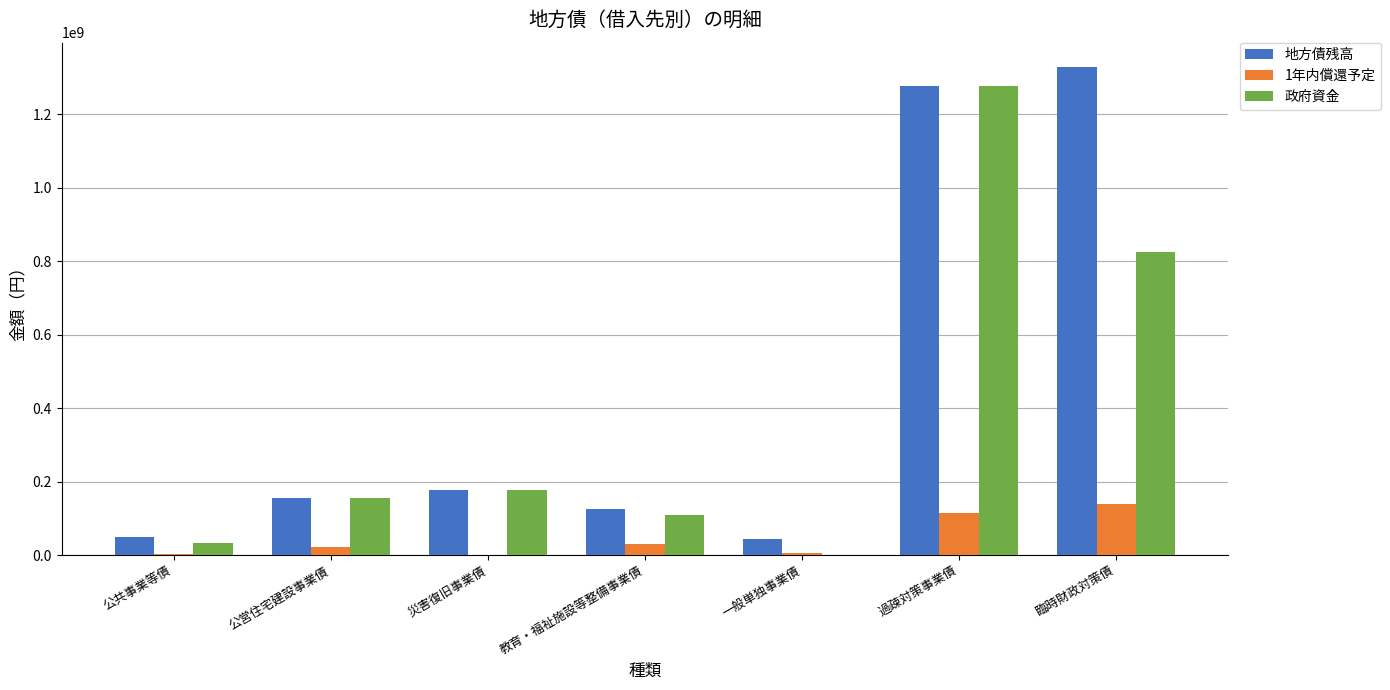

The 地方債残高 series shows 1328517357 at 臨時財政対策債. True or false?

True